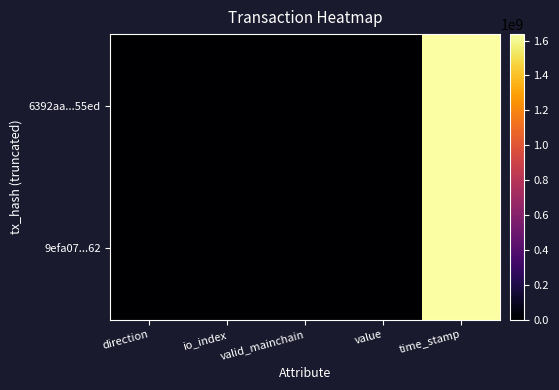

Which series has the largest range (max minus min)?

6392aa...55ed